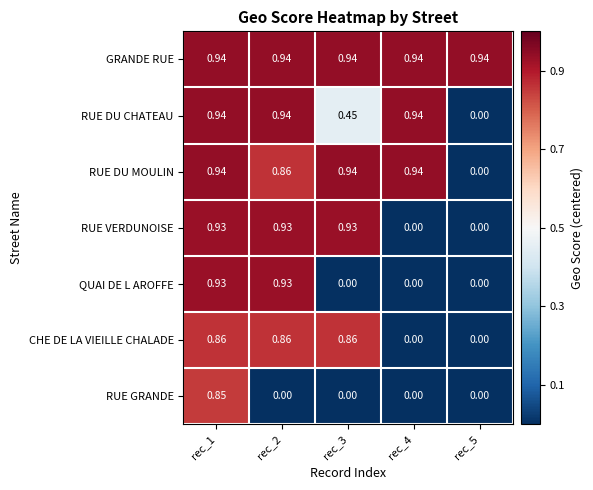

What is the smallest value displayed?

0.0